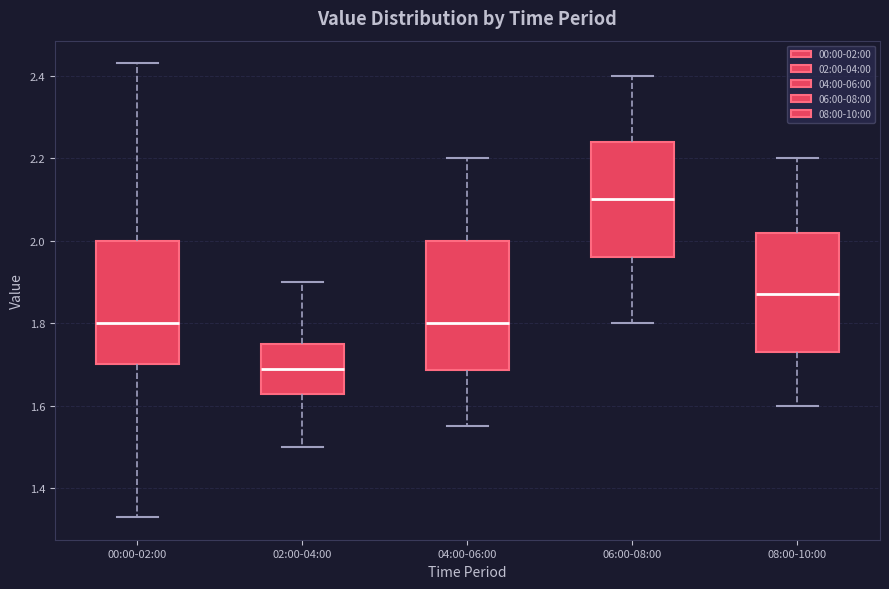

Where is the upper edge of the box for 08:00-10:00 on the y-axis? The values are not printed on the chart, so give them approximately, as read against the axis.

2.02